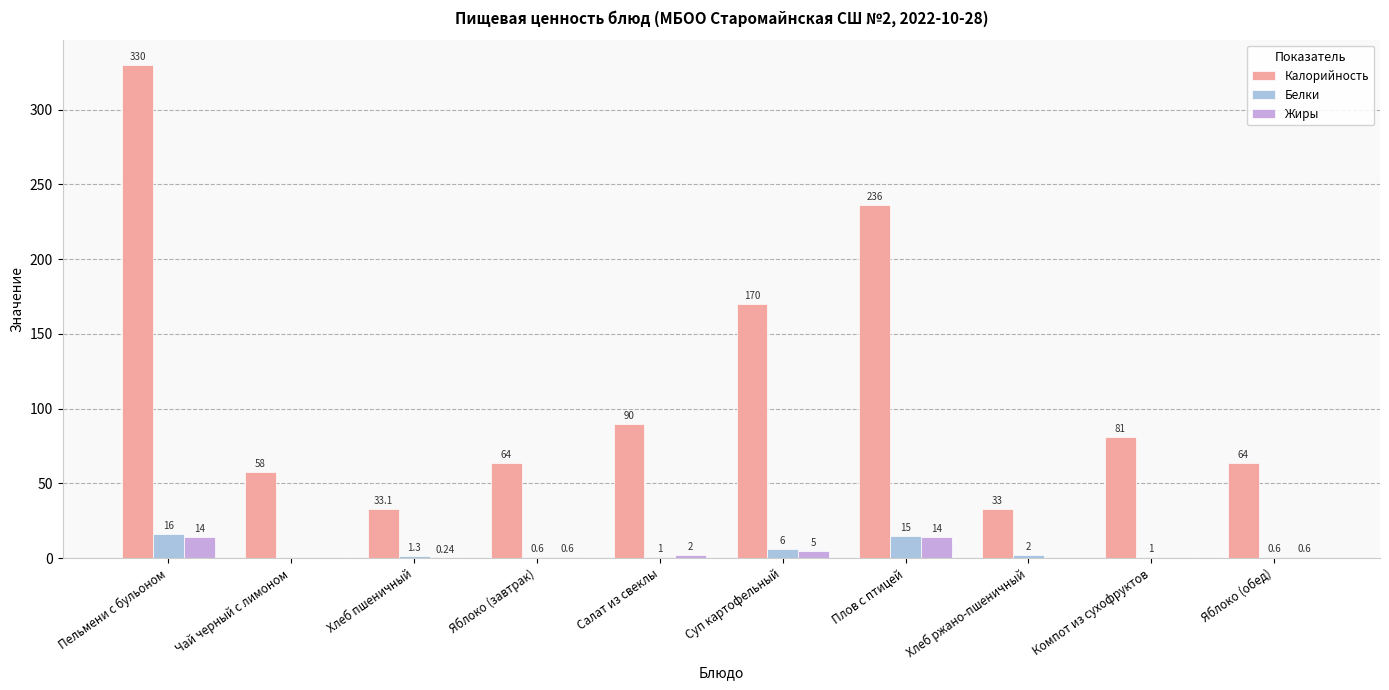

How many groups of bars are there?

10